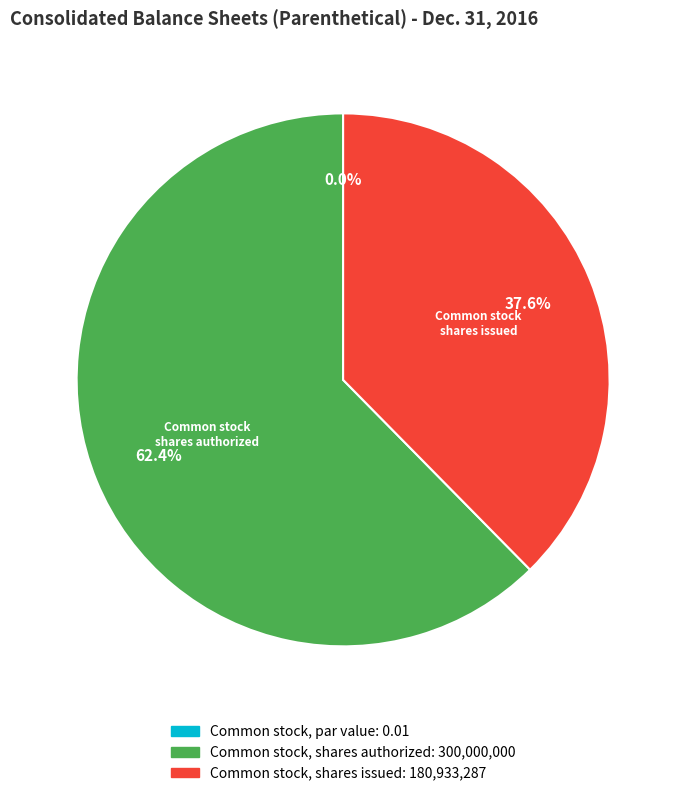

Which category accounts for the majority?

Common stock, shares authorized